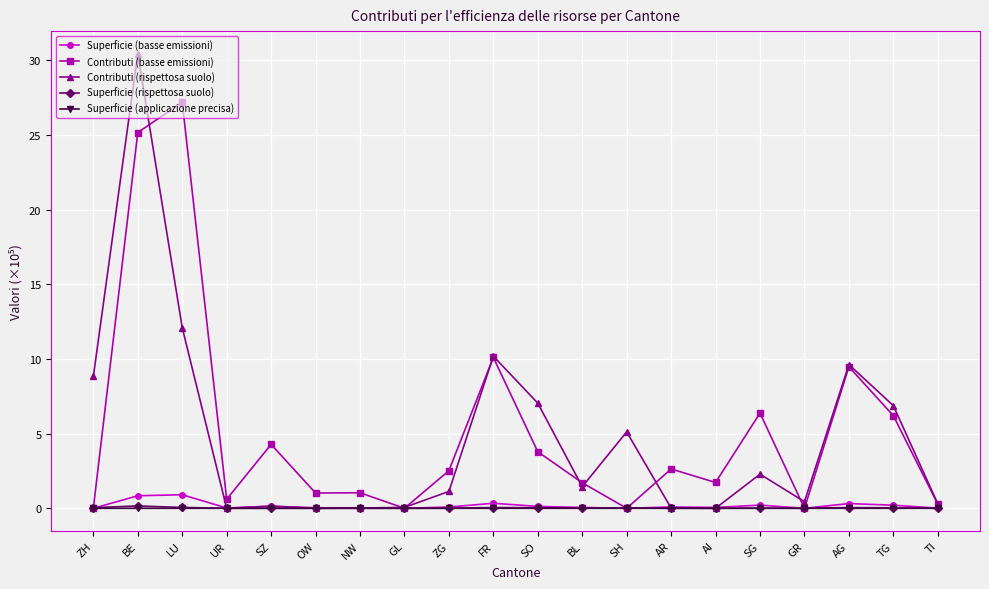

What is the difference between the Superficie (basse emissioni) values at SH and SG?

0.2